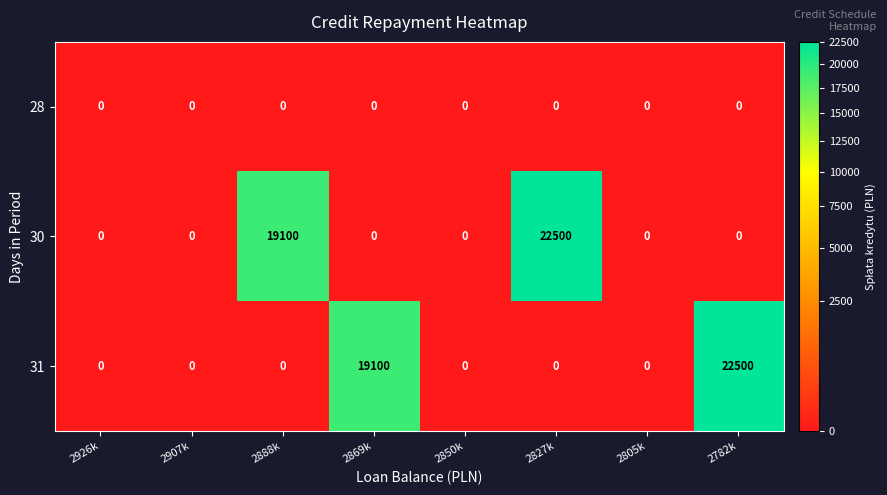

Count the number of categories in the chart.

8